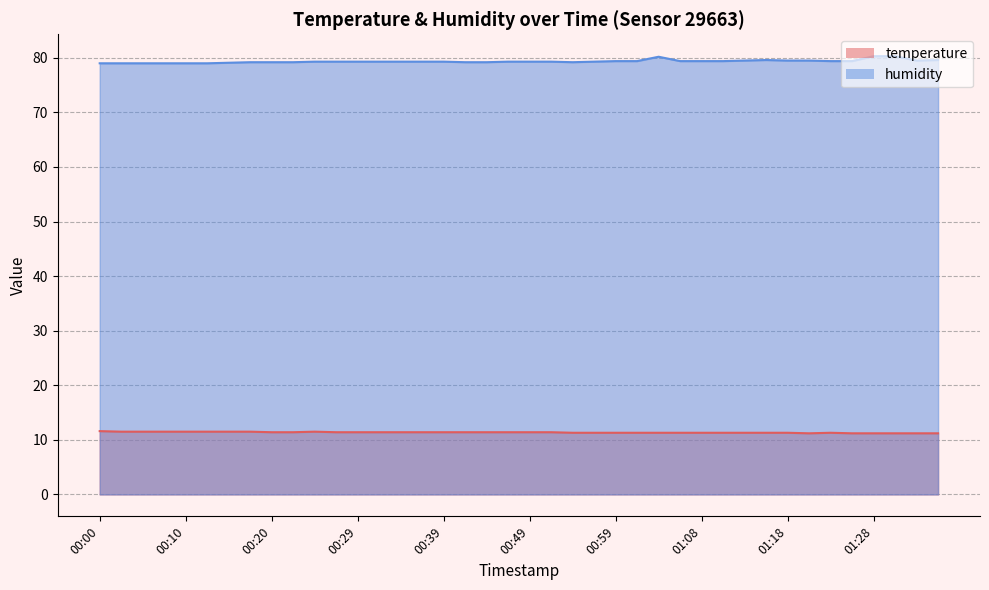

What is the total value across all series at 01:16?

90.9